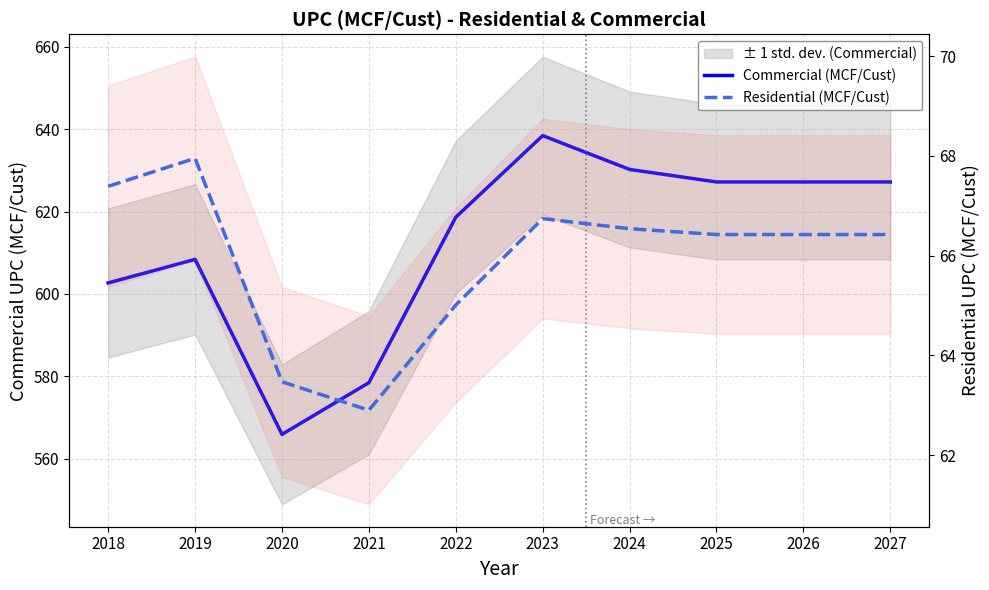

Reading right to left, list all the values displayed in this chart.

Commercial (MCF/Cust): 2027=627.2	2026=627.2	2025=627.2	2024=630.2	2023=638.4	2022=618.6	2021=578.5	2020=565.9	2019=608.4	2018=602.7
Residential (MCF/Cust): 2027=66.4	2026=66.4	2025=66.4	2024=66.5	2023=66.7	2022=65.0	2021=62.9	2020=63.5	2019=68.0	2018=67.4